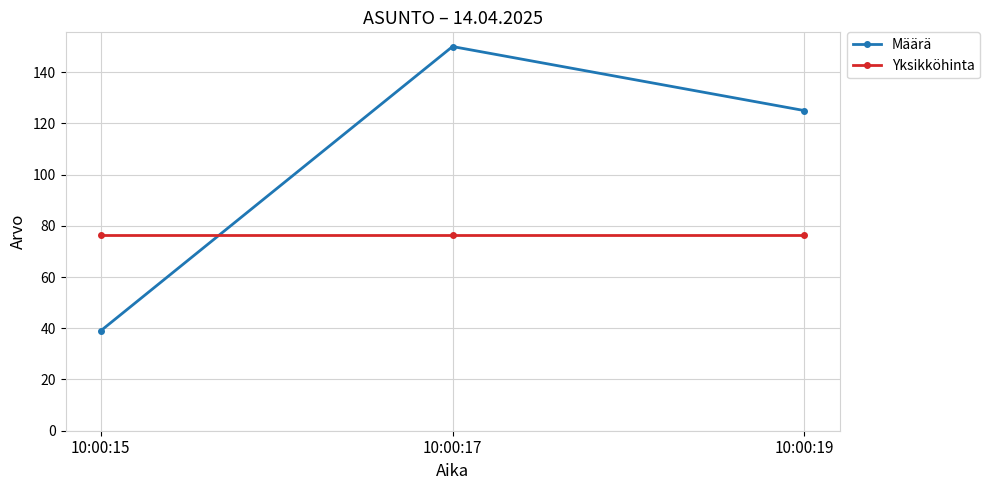

Count the number of data series in this chart.

2